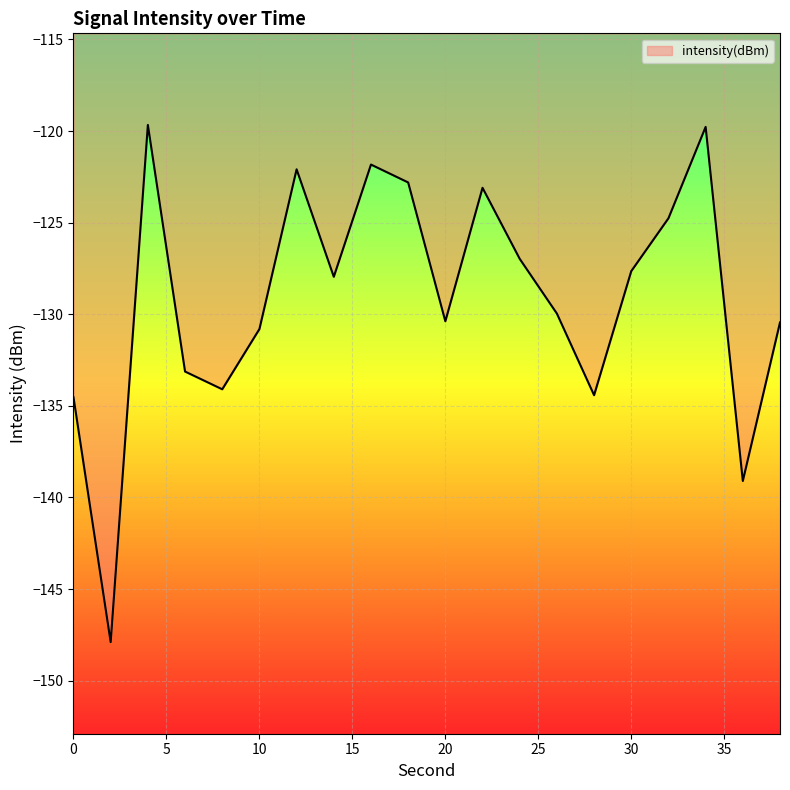

What is the maximum value shown in the chart?

-119.7